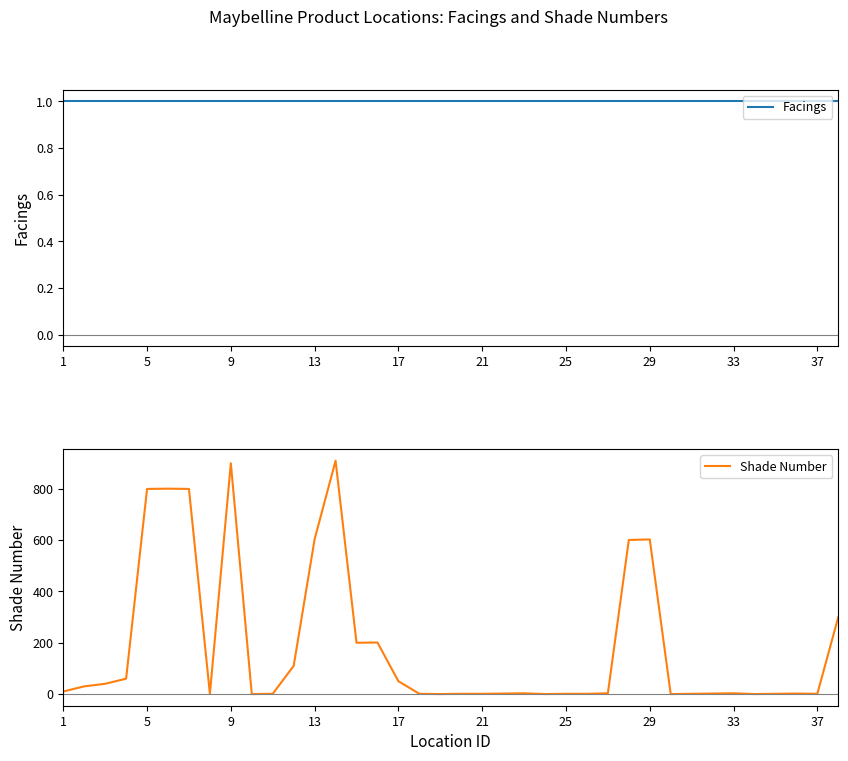

How many values in the Shade Number series exceed 3?

17